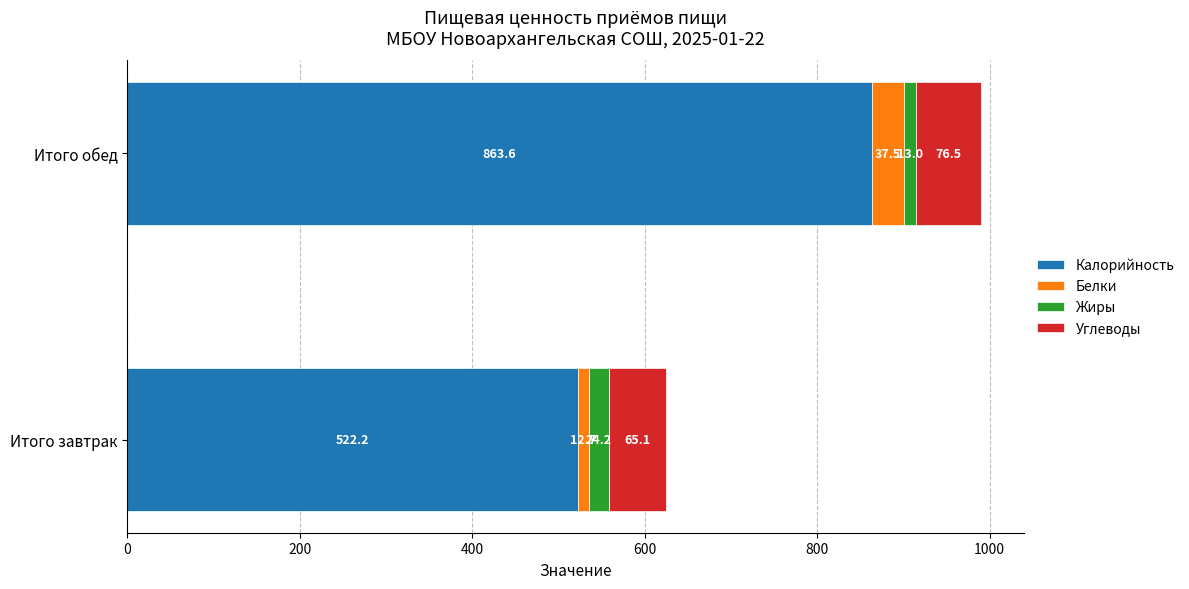

What is the average value of the Калорийность series?

692.9